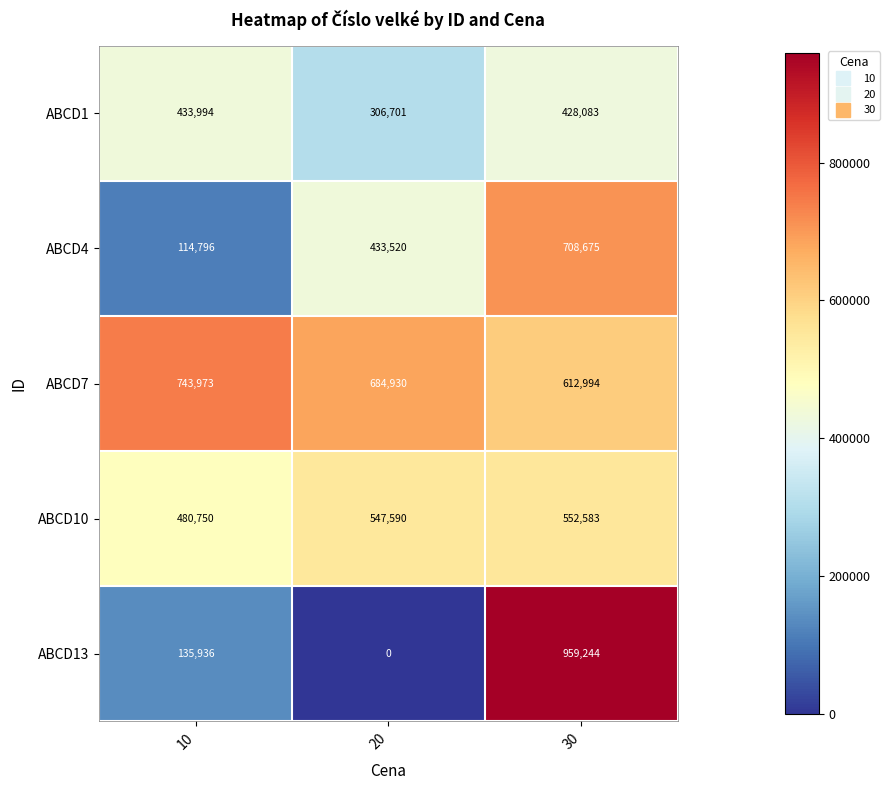

List the series in order of their peak value, lowest first.

ABCD1, ABCD10, ABCD4, ABCD7, ABCD13